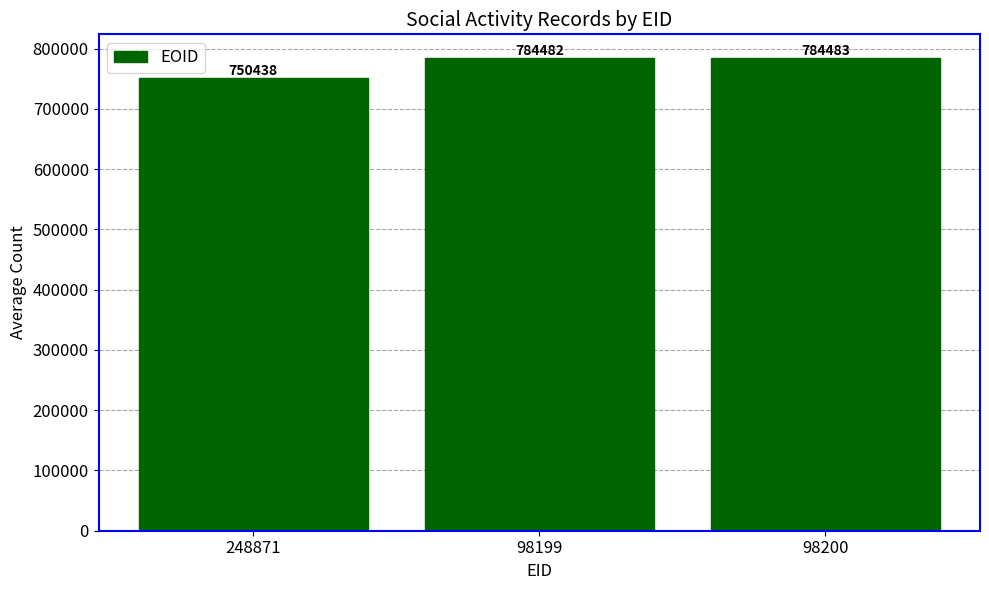

Approximately how many times larger is the value at 248871 compared to 98200?

1.0